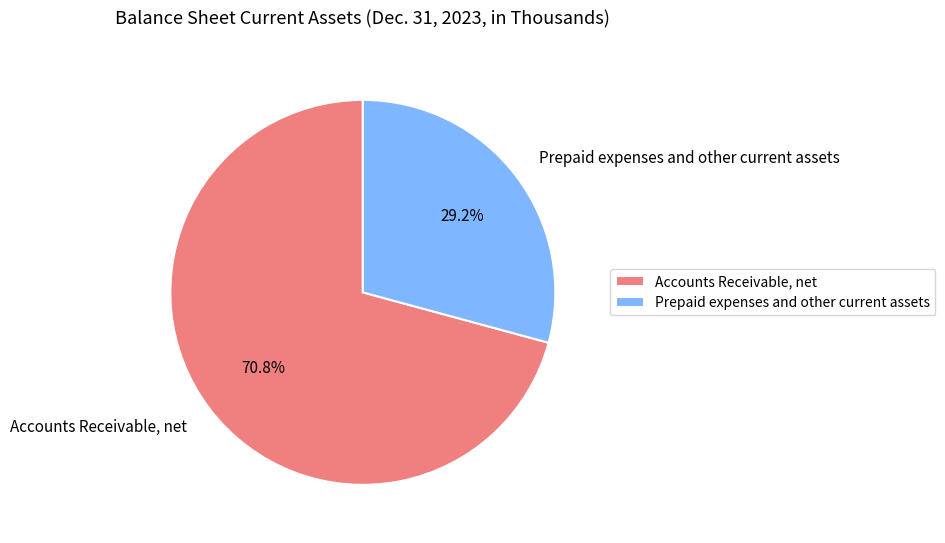

Combined, do Accounts Receivable, net and Prepaid expenses and other current assets account for over 50%?

Yes